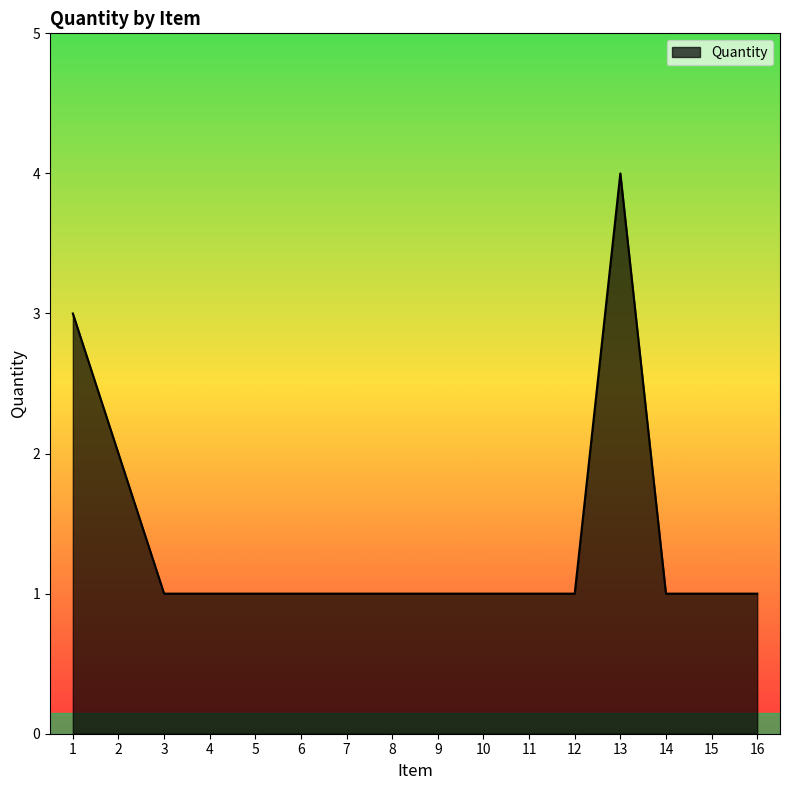

At which category does the chart reach its peak across all series?

13